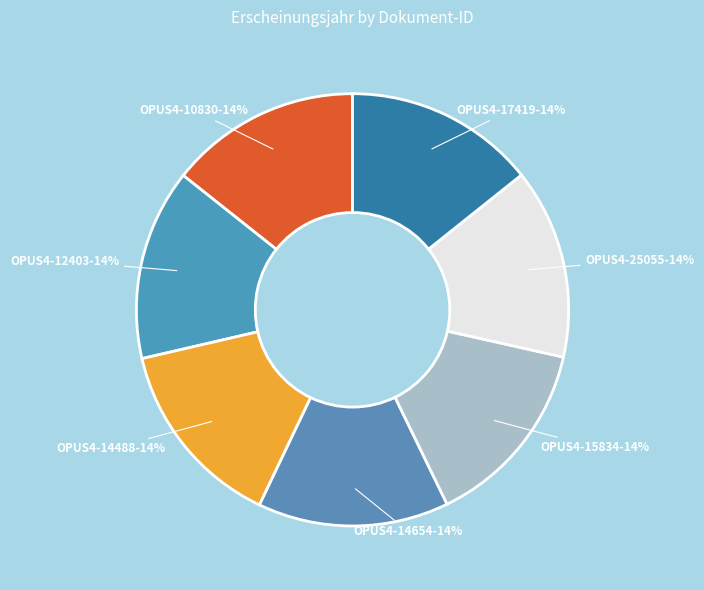

True or false: OPUS4-17419 accounts for 14% of the total.

True